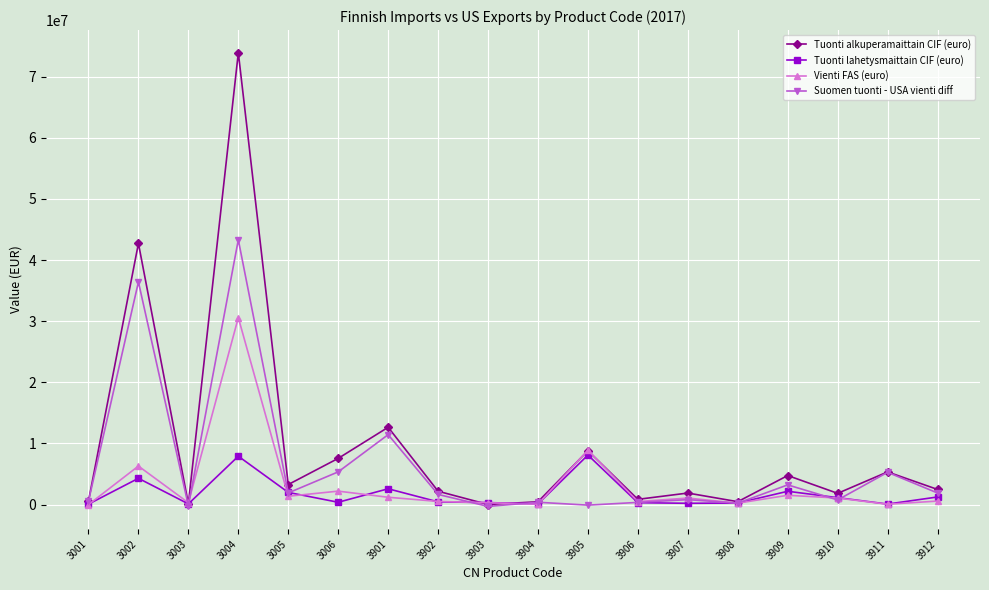

How many values in the Suomen tuonti - USA vienti diff series are below 1668077?

9